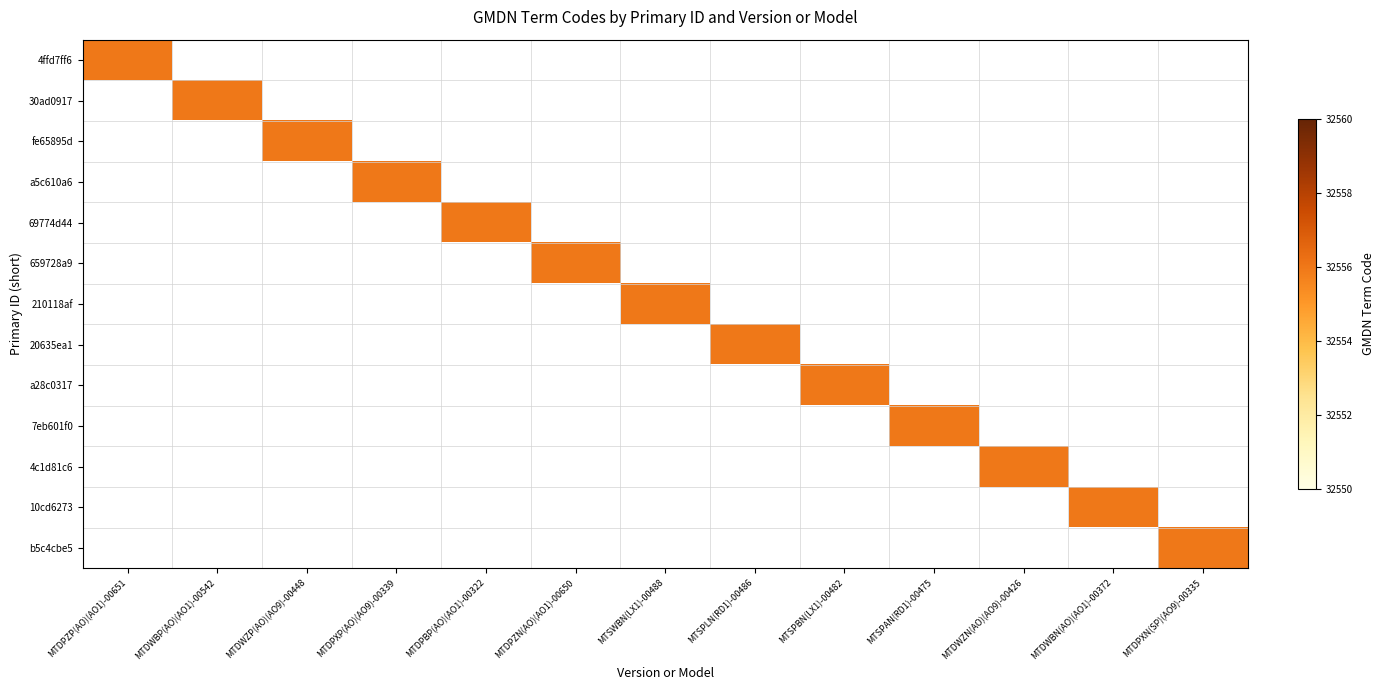

Reading left to right, transcribe all the data shown in this chart.

4ffd7ff6: MTDPZP(AO)(AO1)-00651=32556	MTDWBP(AO)(AO1)-00542=0	MTDWZP(AO)(AO9)-00448=0	MTDPXP(AO)(AO9)-00339=0	MTDPBP(AO)(AO1)-00322=0	MTDPZN(AO)(AO1)-00650=0	MTSWBN(LX1)-00488=0	MTSPLN(RD1)-00486=0	MTSPBN(LX1)-00482=0	MTSPAN(RD1)-00475=0	MTDWZN(AO)(AO9)-00426=0	MTDWBN(AO)(AO1)-00372=0	MTDPXN(SP)(AO9)-00335=0
30ad0917: MTDPZP(AO)(AO1)-00651=0	MTDWBP(AO)(AO1)-00542=32556	MTDWZP(AO)(AO9)-00448=0	MTDPXP(AO)(AO9)-00339=0	MTDPBP(AO)(AO1)-00322=0	MTDPZN(AO)(AO1)-00650=0	MTSWBN(LX1)-00488=0	MTSPLN(RD1)-00486=0	MTSPBN(LX1)-00482=0	MTSPAN(RD1)-00475=0	MTDWZN(AO)(AO9)-00426=0	MTDWBN(AO)(AO1)-00372=0	MTDPXN(SP)(AO9)-00335=0
fe65895d: MTDPZP(AO)(AO1)-00651=0	MTDWBP(AO)(AO1)-00542=0	MTDWZP(AO)(AO9)-00448=32556	MTDPXP(AO)(AO9)-00339=0	MTDPBP(AO)(AO1)-00322=0	MTDPZN(AO)(AO1)-00650=0	MTSWBN(LX1)-00488=0	MTSPLN(RD1)-00486=0	MTSPBN(LX1)-00482=0	MTSPAN(RD1)-00475=0	MTDWZN(AO)(AO9)-00426=0	MTDWBN(AO)(AO1)-00372=0	MTDPXN(SP)(AO9)-00335=0
a5c610a6: MTDPZP(AO)(AO1)-00651=0	MTDWBP(AO)(AO1)-00542=0	MTDWZP(AO)(AO9)-00448=0	MTDPXP(AO)(AO9)-00339=32556	MTDPBP(AO)(AO1)-00322=0	MTDPZN(AO)(AO1)-00650=0	MTSWBN(LX1)-00488=0	MTSPLN(RD1)-00486=0	MTSPBN(LX1)-00482=0	MTSPAN(RD1)-00475=0	MTDWZN(AO)(AO9)-00426=0	MTDWBN(AO)(AO1)-00372=0	MTDPXN(SP)(AO9)-00335=0
69774d44: MTDPZP(AO)(AO1)-00651=0	MTDWBP(AO)(AO1)-00542=0	MTDWZP(AO)(AO9)-00448=0	MTDPXP(AO)(AO9)-00339=0	MTDPBP(AO)(AO1)-00322=32556	MTDPZN(AO)(AO1)-00650=0	MTSWBN(LX1)-00488=0	MTSPLN(RD1)-00486=0	MTSPBN(LX1)-00482=0	MTSPAN(RD1)-00475=0	MTDWZN(AO)(AO9)-00426=0	MTDWBN(AO)(AO1)-00372=0	MTDPXN(SP)(AO9)-00335=0
659728a9: MTDPZP(AO)(AO1)-00651=0	MTDWBP(AO)(AO1)-00542=0	MTDWZP(AO)(AO9)-00448=0	MTDPXP(AO)(AO9)-00339=0	MTDPBP(AO)(AO1)-00322=0	MTDPZN(AO)(AO1)-00650=32556	MTSWBN(LX1)-00488=0	MTSPLN(RD1)-00486=0	MTSPBN(LX1)-00482=0	MTSPAN(RD1)-00475=0	MTDWZN(AO)(AO9)-00426=0	MTDWBN(AO)(AO1)-00372=0	MTDPXN(SP)(AO9)-00335=0
210118af: MTDPZP(AO)(AO1)-00651=0	MTDWBP(AO)(AO1)-00542=0	MTDWZP(AO)(AO9)-00448=0	MTDPXP(AO)(AO9)-00339=0	MTDPBP(AO)(AO1)-00322=0	MTDPZN(AO)(AO1)-00650=0	MTSWBN(LX1)-00488=32556	MTSPLN(RD1)-00486=0	MTSPBN(LX1)-00482=0	MTSPAN(RD1)-00475=0	MTDWZN(AO)(AO9)-00426=0	MTDWBN(AO)(AO1)-00372=0	MTDPXN(SP)(AO9)-00335=0
20635ea1: MTDPZP(AO)(AO1)-00651=0	MTDWBP(AO)(AO1)-00542=0	MTDWZP(AO)(AO9)-00448=0	MTDPXP(AO)(AO9)-00339=0	MTDPBP(AO)(AO1)-00322=0	MTDPZN(AO)(AO1)-00650=0	MTSWBN(LX1)-00488=0	MTSPLN(RD1)-00486=32556	MTSPBN(LX1)-00482=0	MTSPAN(RD1)-00475=0	MTDWZN(AO)(AO9)-00426=0	MTDWBN(AO)(AO1)-00372=0	MTDPXN(SP)(AO9)-00335=0
a28c0317: MTDPZP(AO)(AO1)-00651=0	MTDWBP(AO)(AO1)-00542=0	MTDWZP(AO)(AO9)-00448=0	MTDPXP(AO)(AO9)-00339=0	MTDPBP(AO)(AO1)-00322=0	MTDPZN(AO)(AO1)-00650=0	MTSWBN(LX1)-00488=0	MTSPLN(RD1)-00486=0	MTSPBN(LX1)-00482=32556	MTSPAN(RD1)-00475=0	MTDWZN(AO)(AO9)-00426=0	MTDWBN(AO)(AO1)-00372=0	MTDPXN(SP)(AO9)-00335=0
7eb601f0: MTDPZP(AO)(AO1)-00651=0	MTDWBP(AO)(AO1)-00542=0	MTDWZP(AO)(AO9)-00448=0	MTDPXP(AO)(AO9)-00339=0	MTDPBP(AO)(AO1)-00322=0	MTDPZN(AO)(AO1)-00650=0	MTSWBN(LX1)-00488=0	MTSPLN(RD1)-00486=0	MTSPBN(LX1)-00482=0	MTSPAN(RD1)-00475=32556	MTDWZN(AO)(AO9)-00426=0	MTDWBN(AO)(AO1)-00372=0	MTDPXN(SP)(AO9)-00335=0
4c1d81c6: MTDPZP(AO)(AO1)-00651=0	MTDWBP(AO)(AO1)-00542=0	MTDWZP(AO)(AO9)-00448=0	MTDPXP(AO)(AO9)-00339=0	MTDPBP(AO)(AO1)-00322=0	MTDPZN(AO)(AO1)-00650=0	MTSWBN(LX1)-00488=0	MTSPLN(RD1)-00486=0	MTSPBN(LX1)-00482=0	MTSPAN(RD1)-00475=0	MTDWZN(AO)(AO9)-00426=32556	MTDWBN(AO)(AO1)-00372=0	MTDPXN(SP)(AO9)-00335=0
10cd6273: MTDPZP(AO)(AO1)-00651=0	MTDWBP(AO)(AO1)-00542=0	MTDWZP(AO)(AO9)-00448=0	MTDPXP(AO)(AO9)-00339=0	MTDPBP(AO)(AO1)-00322=0	MTDPZN(AO)(AO1)-00650=0	MTSWBN(LX1)-00488=0	MTSPLN(RD1)-00486=0	MTSPBN(LX1)-00482=0	MTSPAN(RD1)-00475=0	MTDWZN(AO)(AO9)-00426=0	MTDWBN(AO)(AO1)-00372=32556	MTDPXN(SP)(AO9)-00335=0
b5c4cbe5: MTDPZP(AO)(AO1)-00651=0	MTDWBP(AO)(AO1)-00542=0	MTDWZP(AO)(AO9)-00448=0	MTDPXP(AO)(AO9)-00339=0	MTDPBP(AO)(AO1)-00322=0	MTDPZN(AO)(AO1)-00650=0	MTSWBN(LX1)-00488=0	MTSPLN(RD1)-00486=0	MTSPBN(LX1)-00482=0	MTSPAN(RD1)-00475=0	MTDWZN(AO)(AO9)-00426=0	MTDWBN(AO)(AO1)-00372=0	MTDPXN(SP)(AO9)-00335=32556